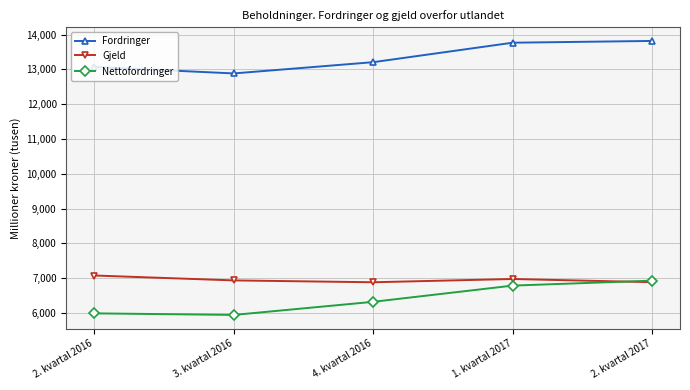

True or false: Fordringer and Nettofordringer intersect in this chart.

False